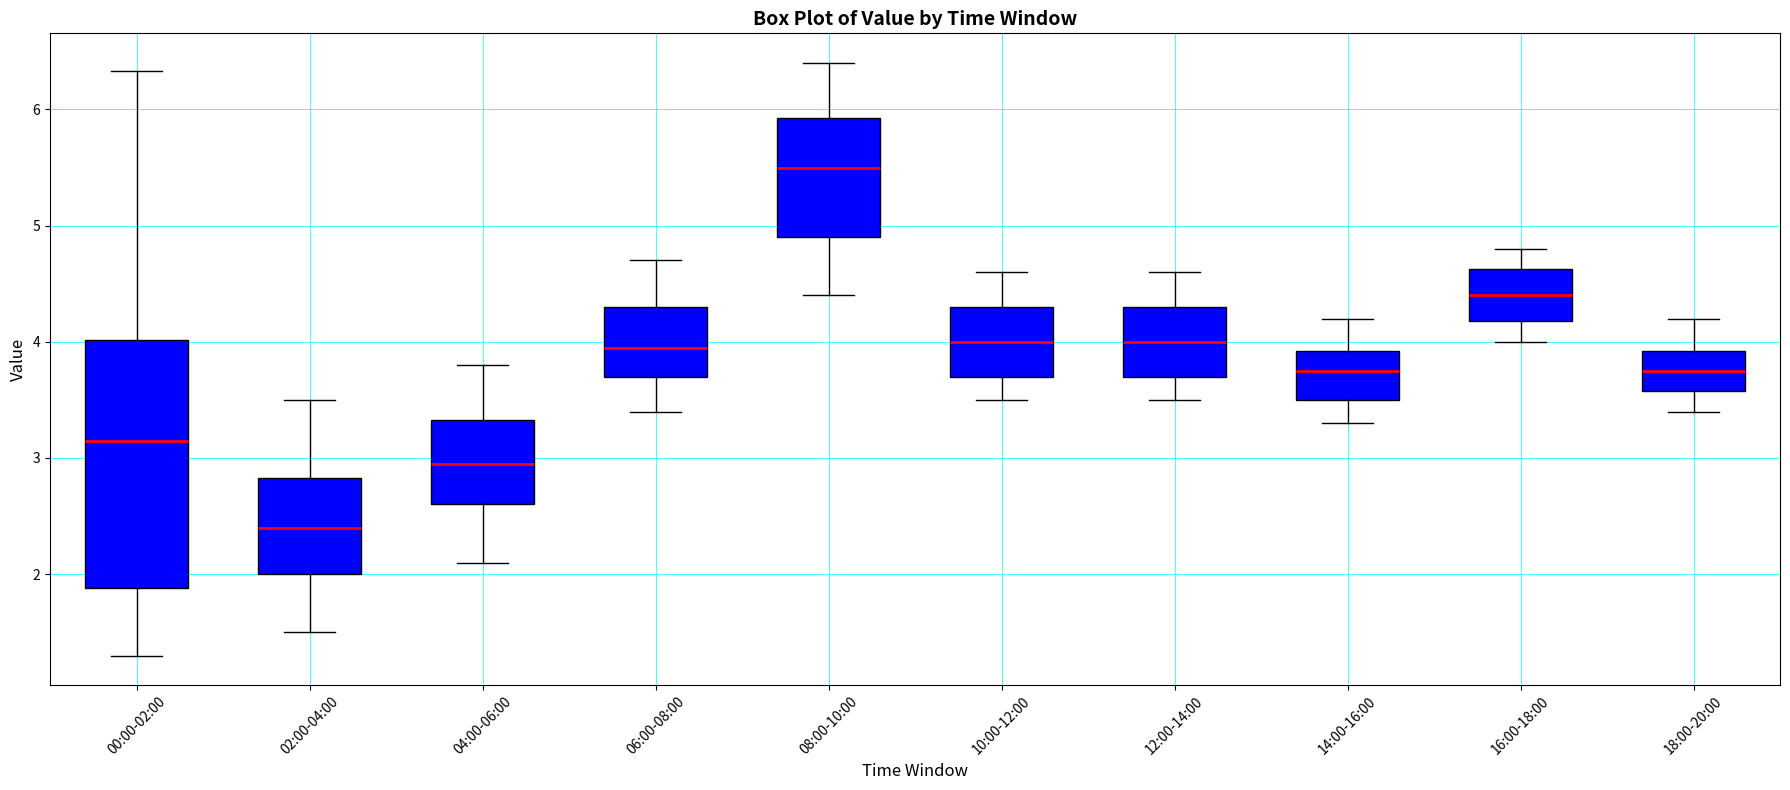

Which box has the highest median line?

08:00-10:00